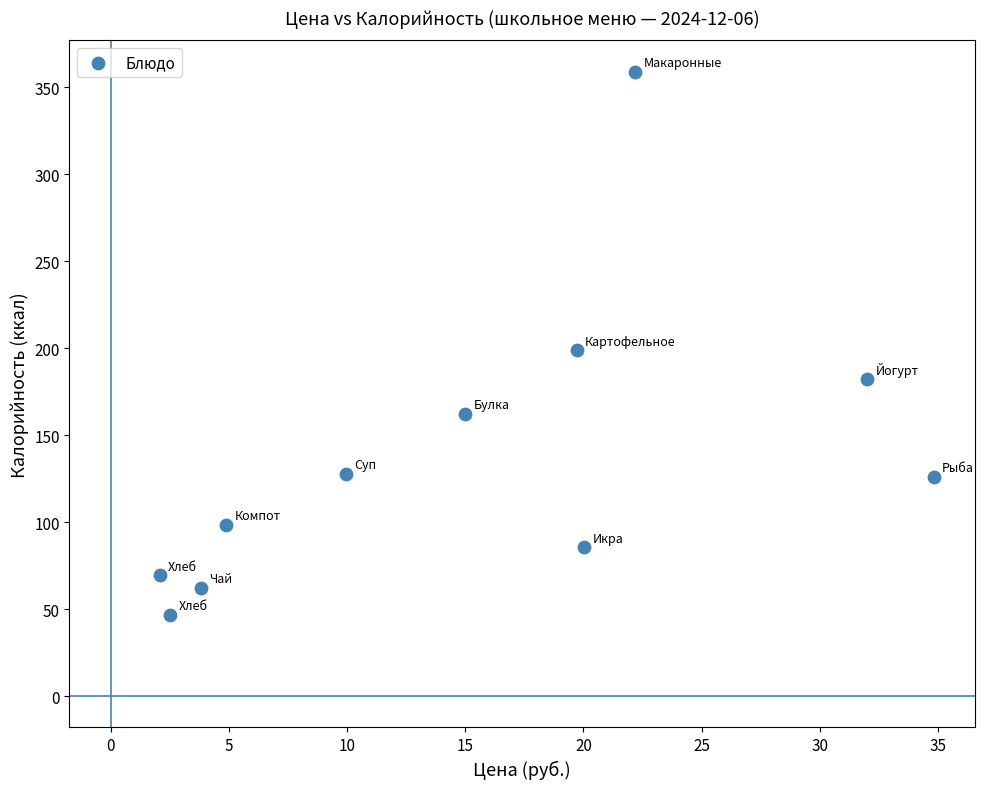

What is the range of X values (max minus min)?

32.7